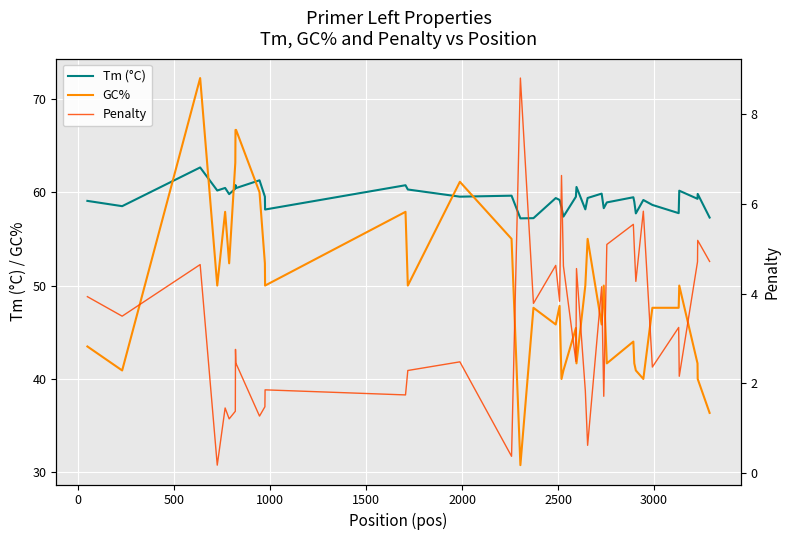

How many values in the GC% series exceed 47?

23